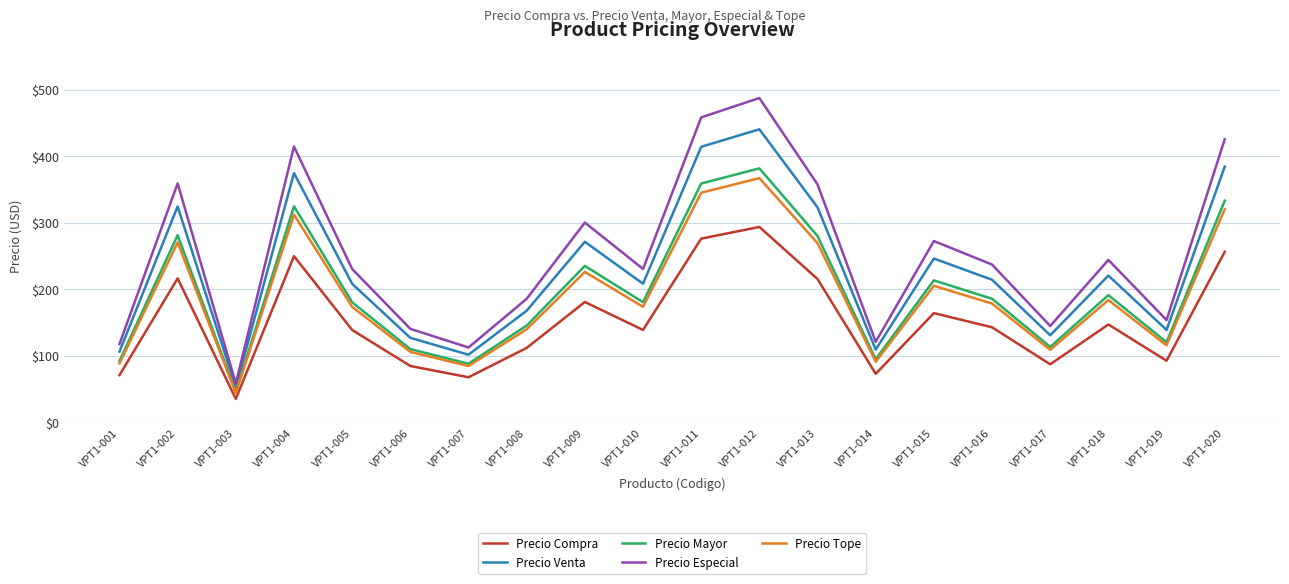

What is the difference between the maximum and second lowest values in the Precio Tope series?

282.2